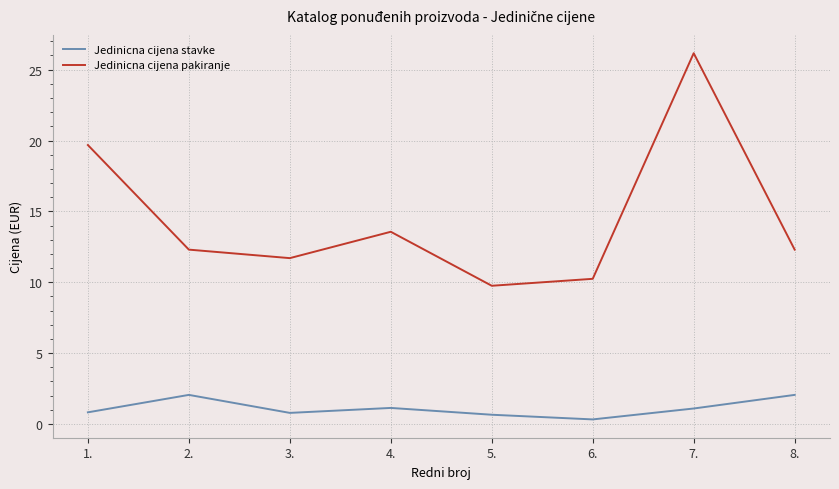

Rank the series by their maximum value, from lowest to highest.

Jedinicna cijena stavke, Jedinicna cijena pakiranje